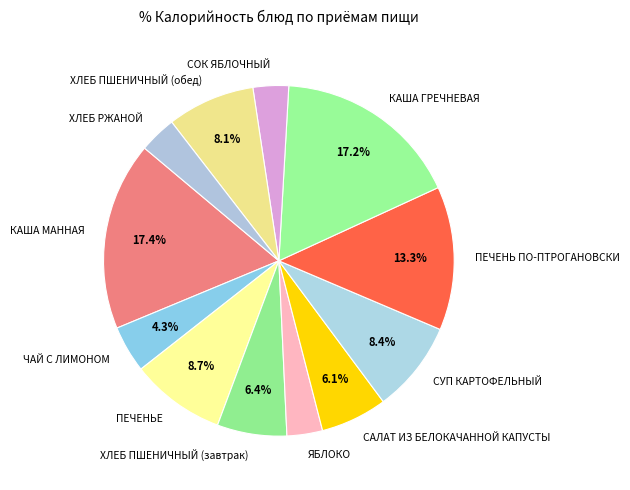

Is it true that ПЕЧЕНЬЕ is 9% of the pie?

True